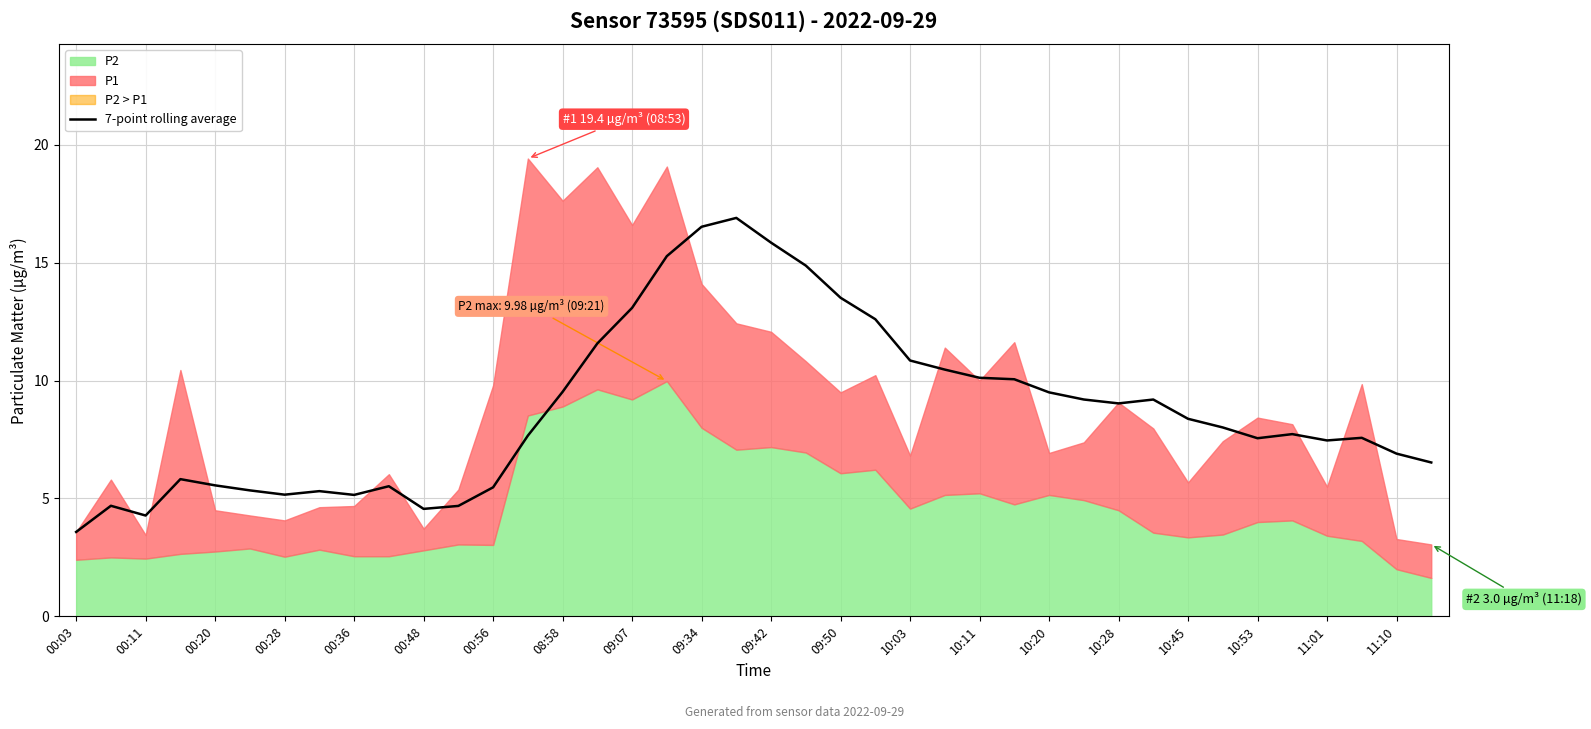

How many points are lower than both their immediate neighbors (excluding endpoints)?

7